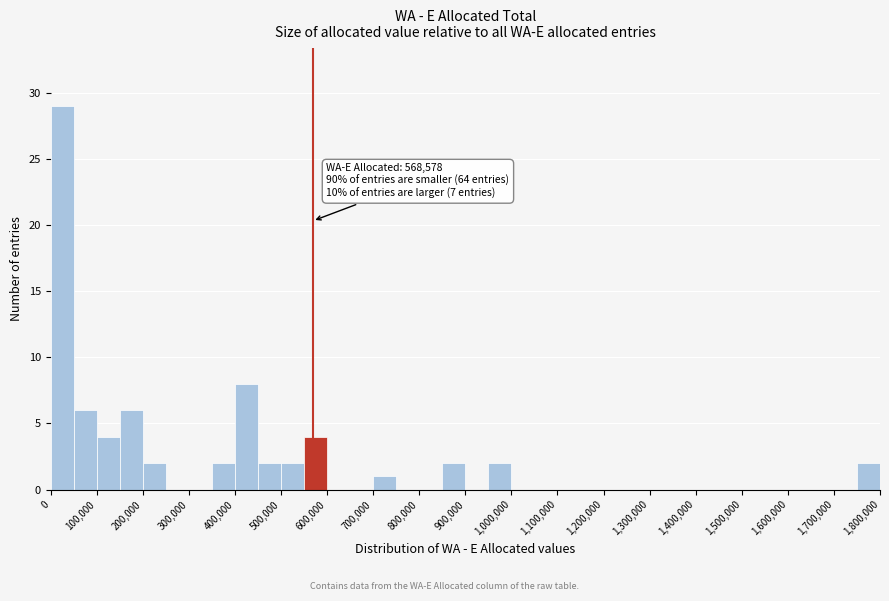

Which range on the x-axis has the tallest bar?

0 to 50000